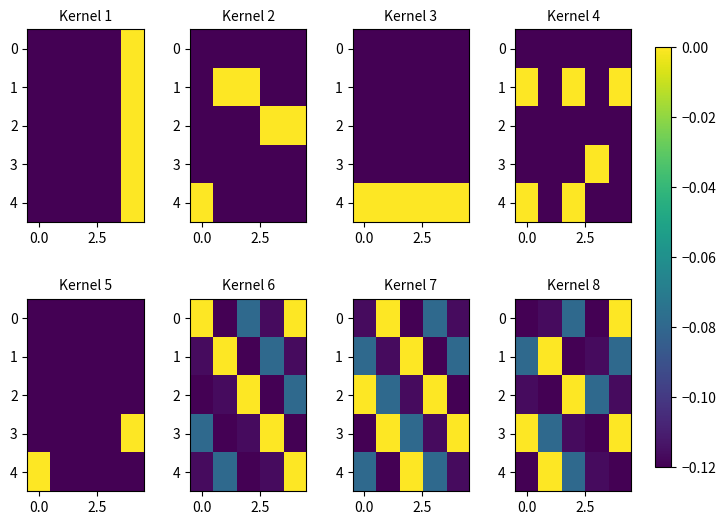

What is the average value of the 2 series?

-0.1